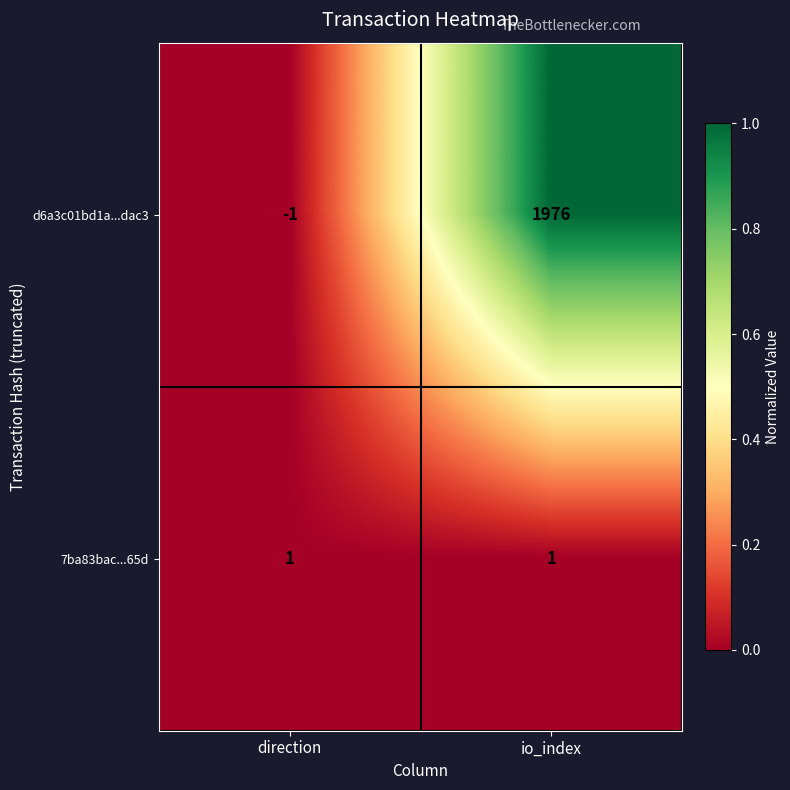

List the series in order of their peak value, lowest first.

7ba83bac...65d, d6a3c01bd1a...dac3